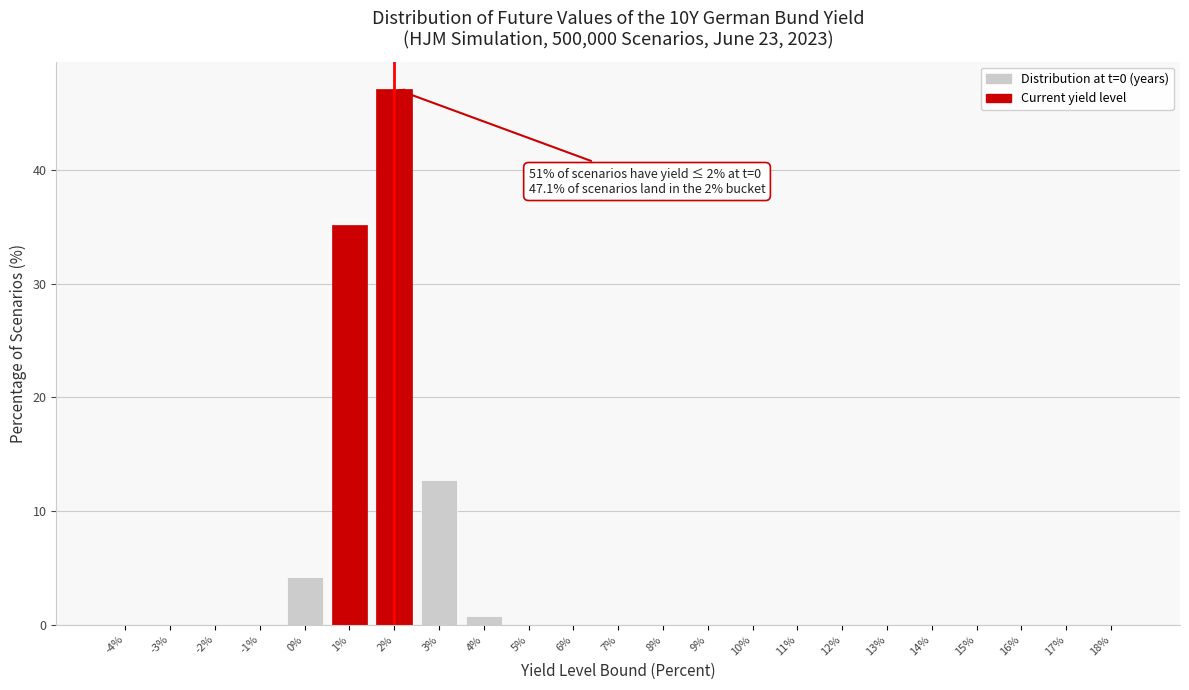

What is the sum of the values at 7% and 2%?

47.1